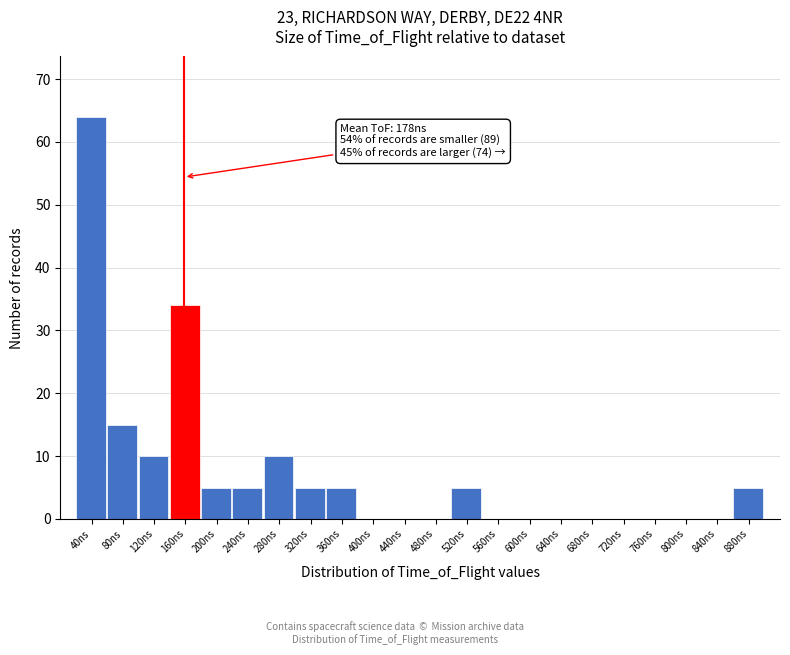

Reading left to right, extract all data points from this chart.

40ns=64	80ns=15	120ns=10	160ns=34	200ns=5	240ns=5	280ns=10	320ns=5	360ns=5	400ns=0	440ns=0	480ns=0	520ns=5	560ns=0	600ns=0	640ns=0	680ns=0	720ns=0	760ns=0	800ns=0	840ns=0	880ns=5